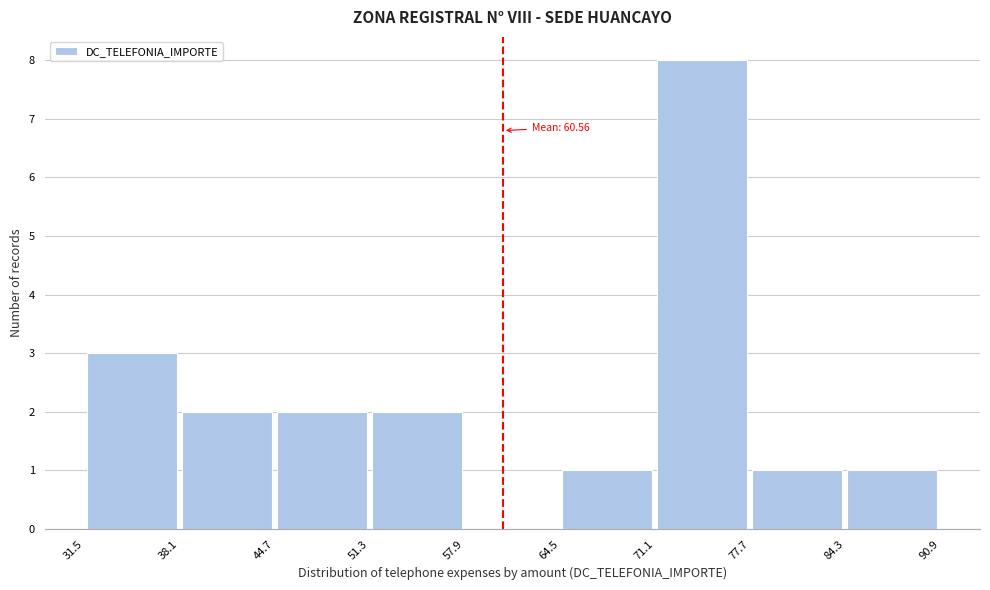

Over which range of the x-axis is the bar tallest?

71.1 to 77.7